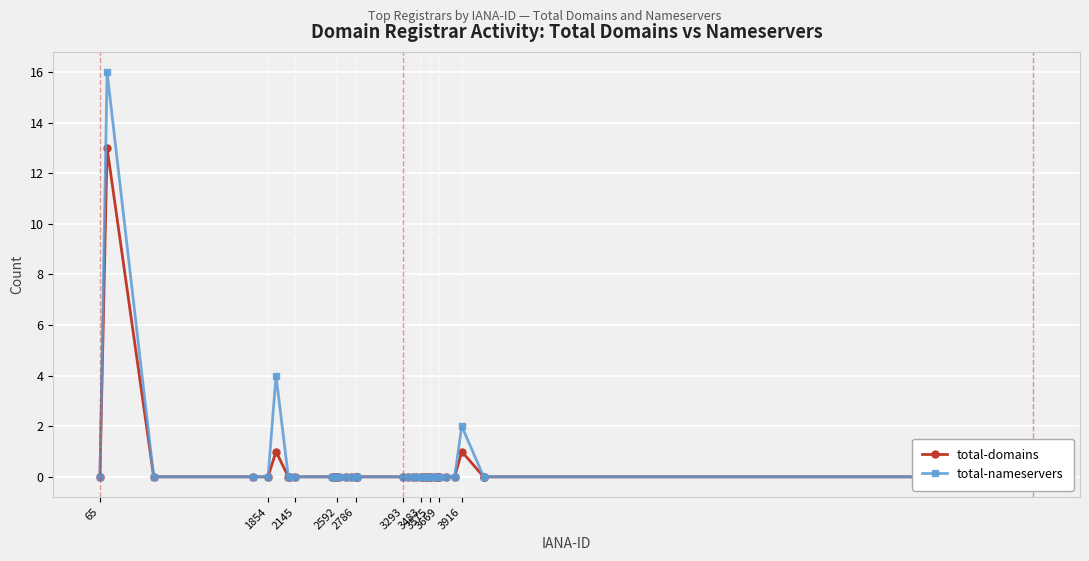

The value of total-nameservers at 1854 is 7. True or false?

False